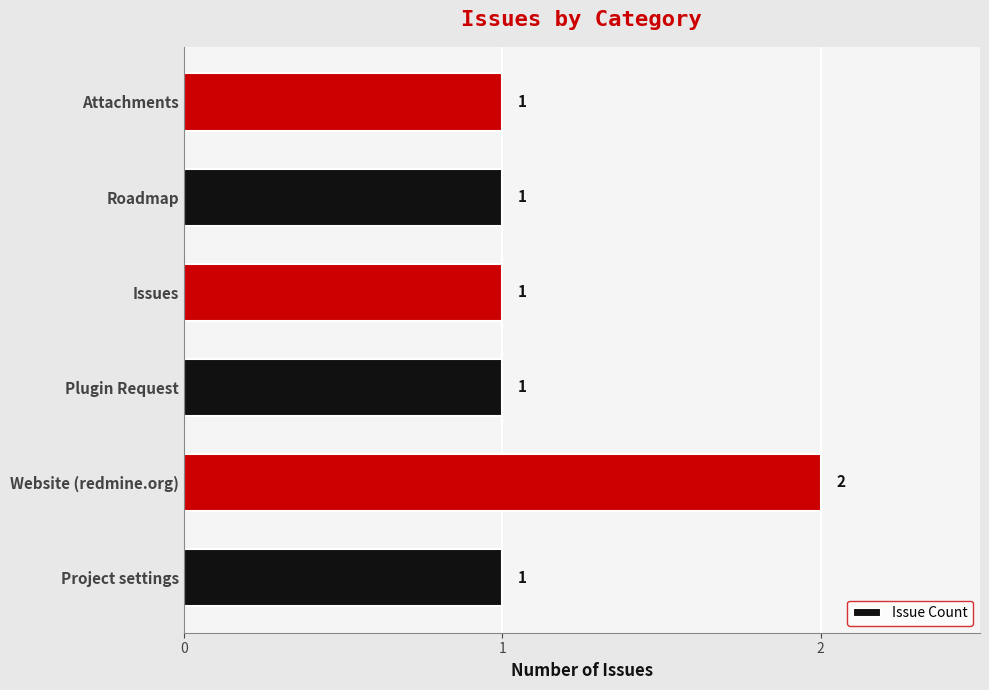

How many distinct data groups are displayed?

1